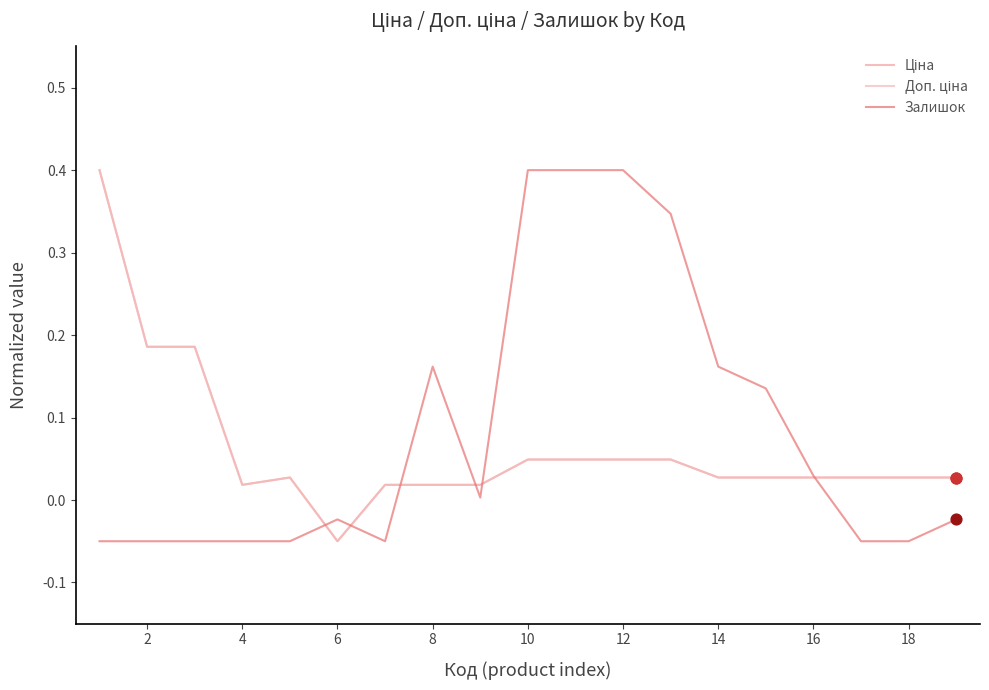

Is this an area chart (filled region under the line)?

No